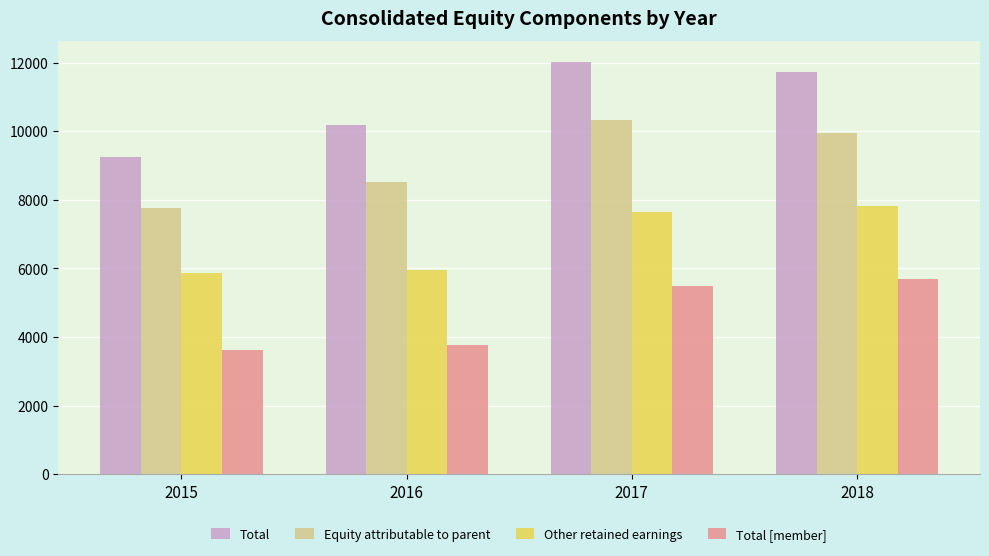

The Other retained earnings series shows 5950 at 2016. True or false?

True